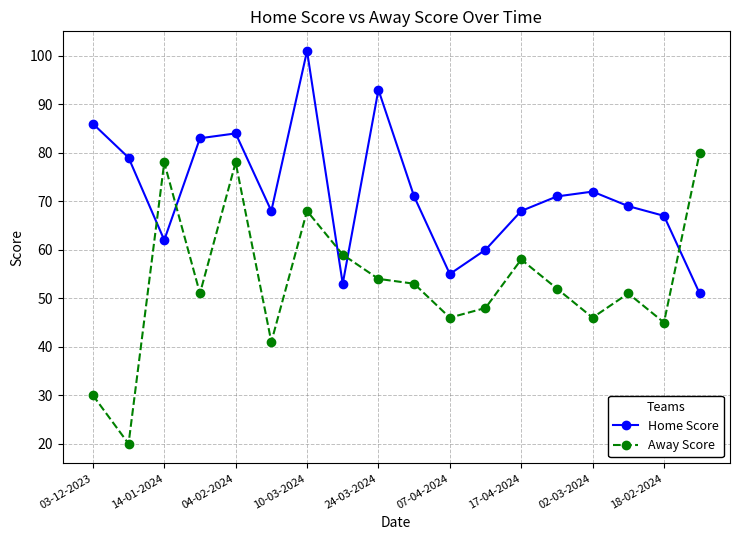

Count the number of data series in this chart.

2